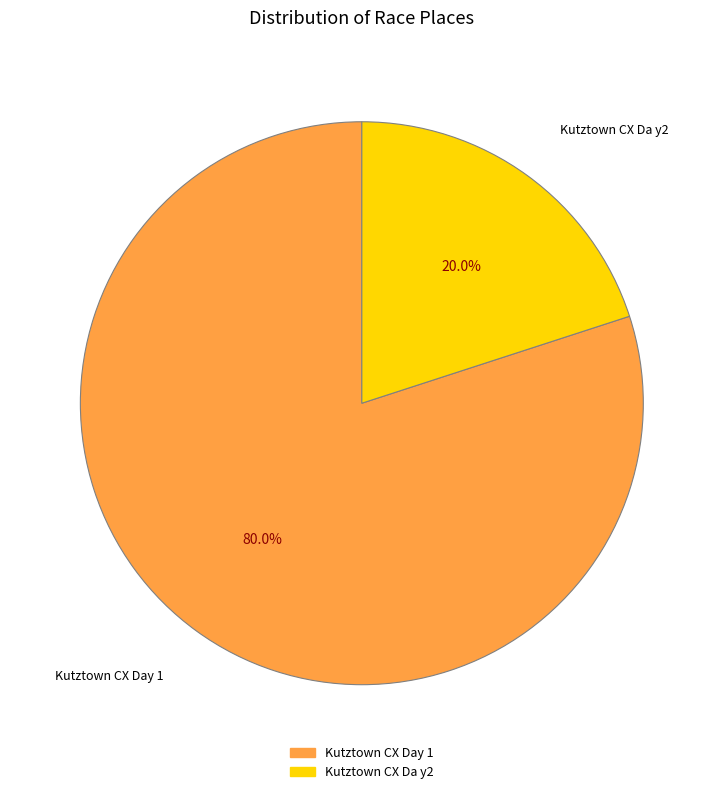

What is the total percentage of Kutztown CX Da y2 and Kutztown CX Day 1?

100.0%